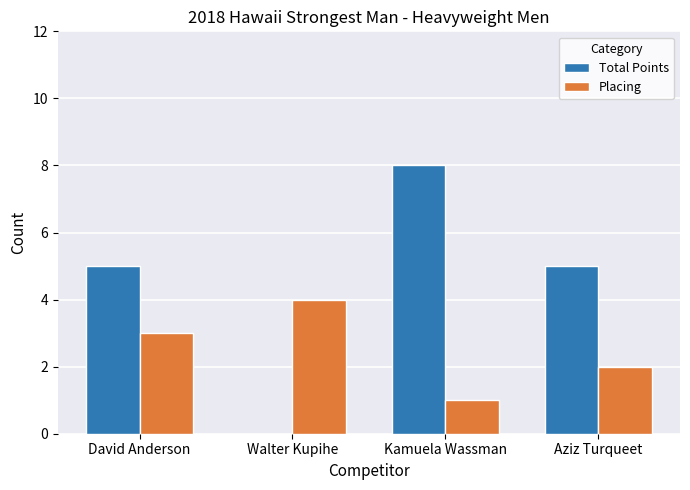

The Total Points series shows 0 at Walter Kupihe. True or false?

True